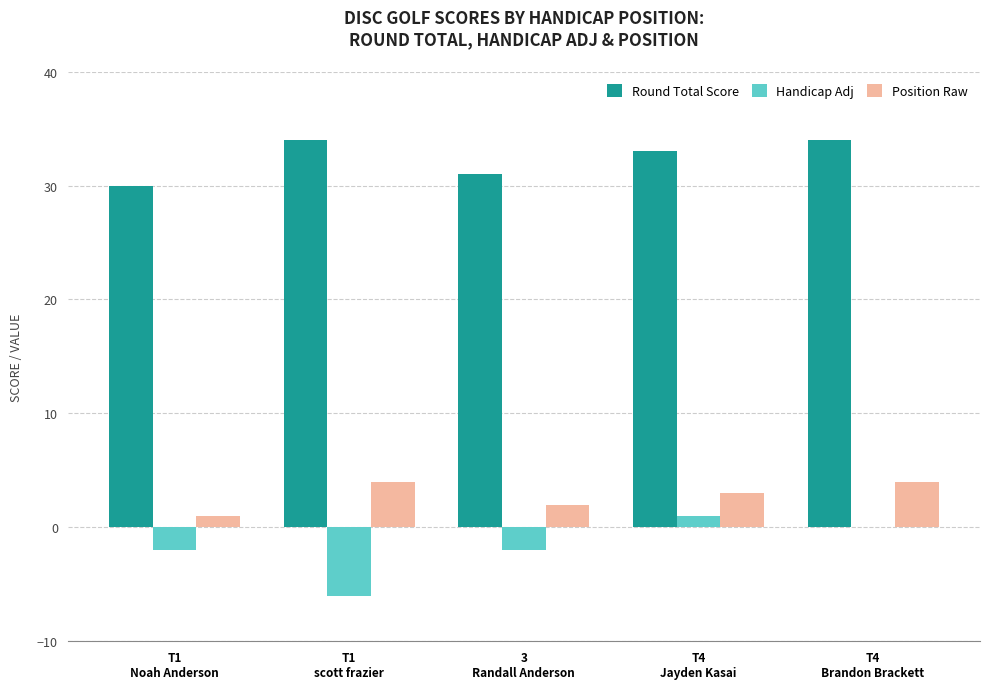

What is the maximum value shown in the chart?

34